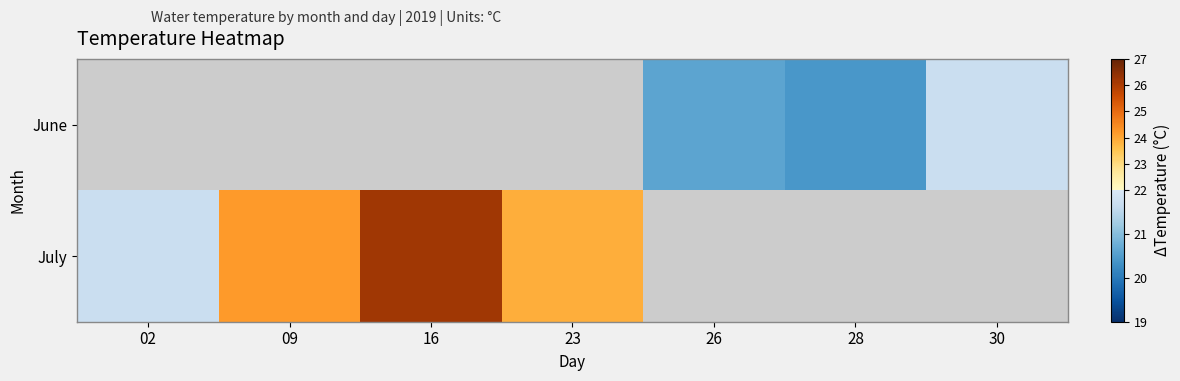

How many values in the July series are below 26?

3